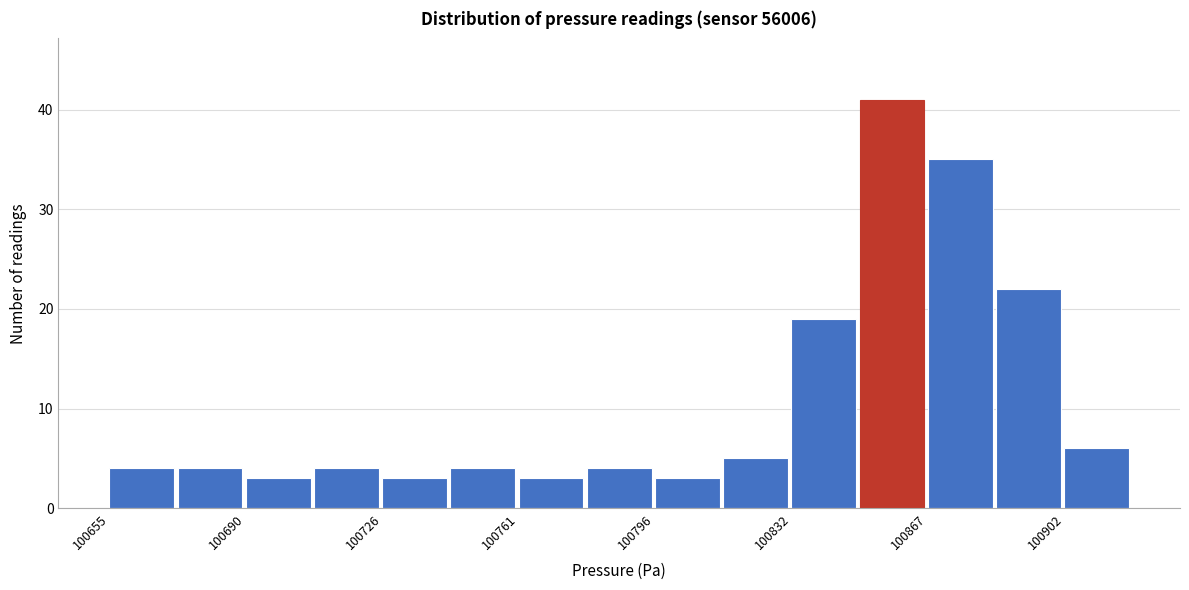

Read against the x-axis, roughly where is the centre of the tallest bar?

100860